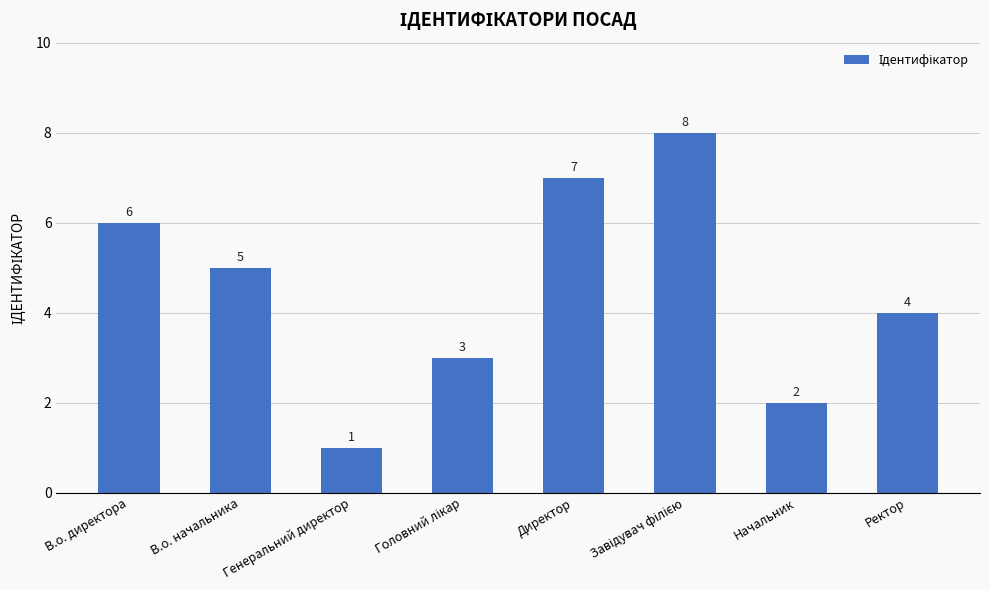

What is the minimum value shown in the chart?

1